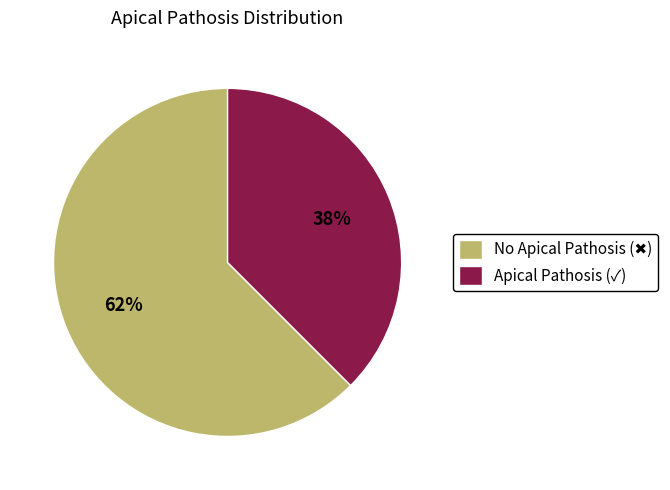

What is the smallest slice in the pie chart?

Apical Pathosis (✓)